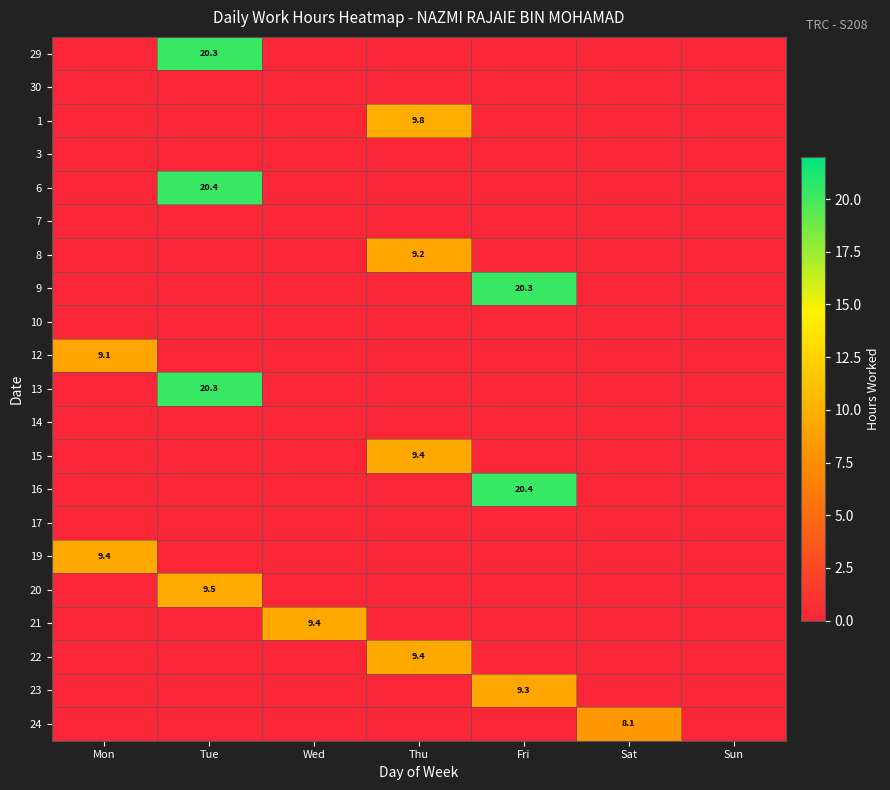

Is it true that 29 equals 30.2 at Tue?

False